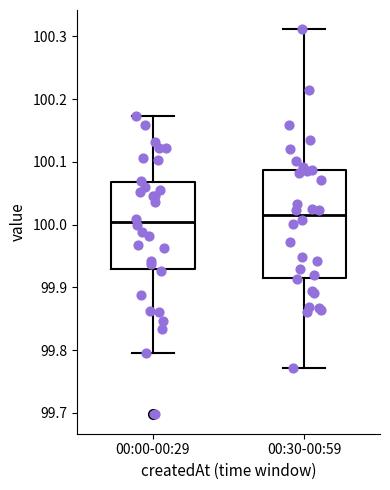

Where does the upper whisker of the box for 00:30-00:59 end on the y-axis? The values are not printed on the chart, so give them approximately, as read against the axis.

100.31